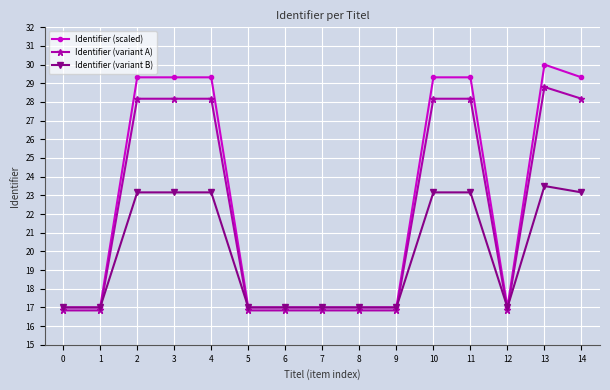

Between 13 and 14, which series saw the biggest shift?

Identifier (scaled)